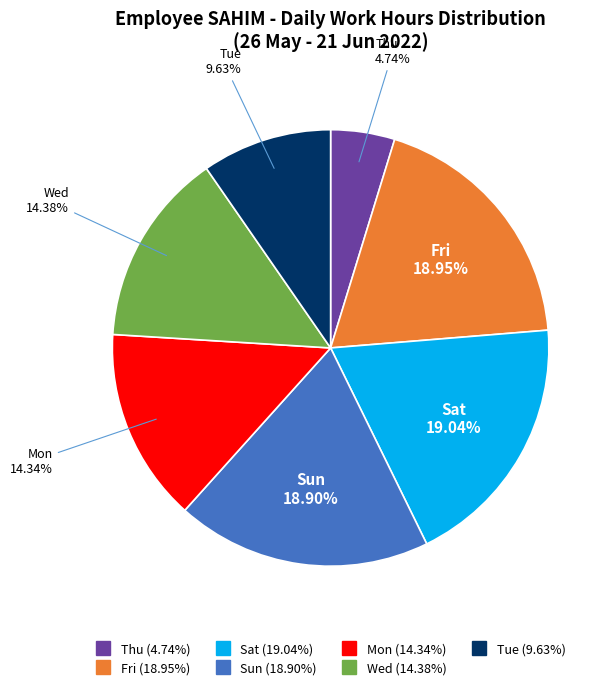

Is there any slice that represents more than half of the pie?

No